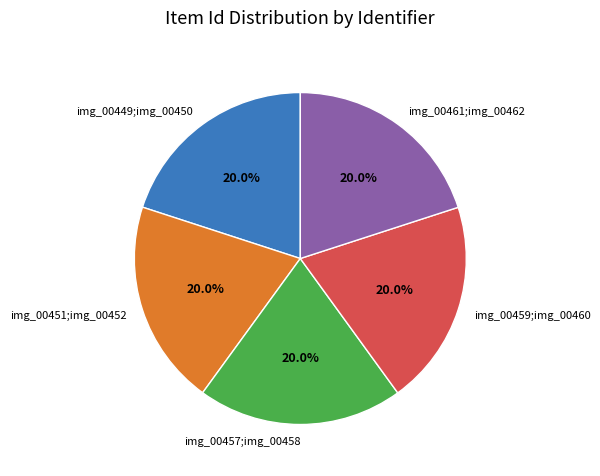

Is the sum of img_00451;img_00452 and img_00461;img_00462 greater than half?

No